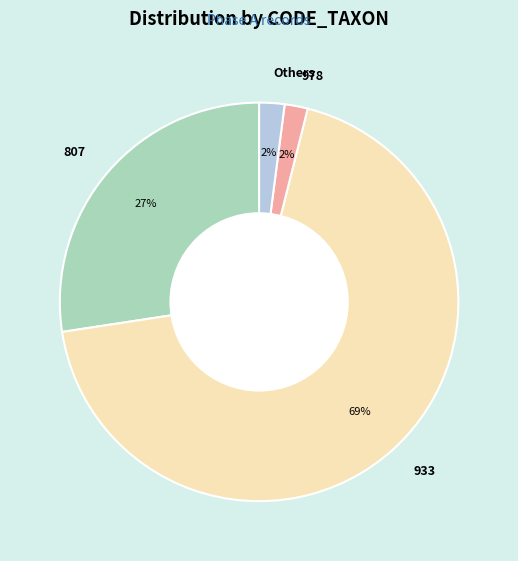

To the nearest percent, what is the average slice percentage?

25%